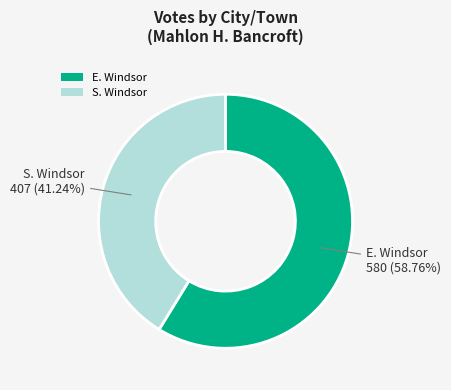

What percentage is the E. Windsor slice, to the nearest percent?

59%